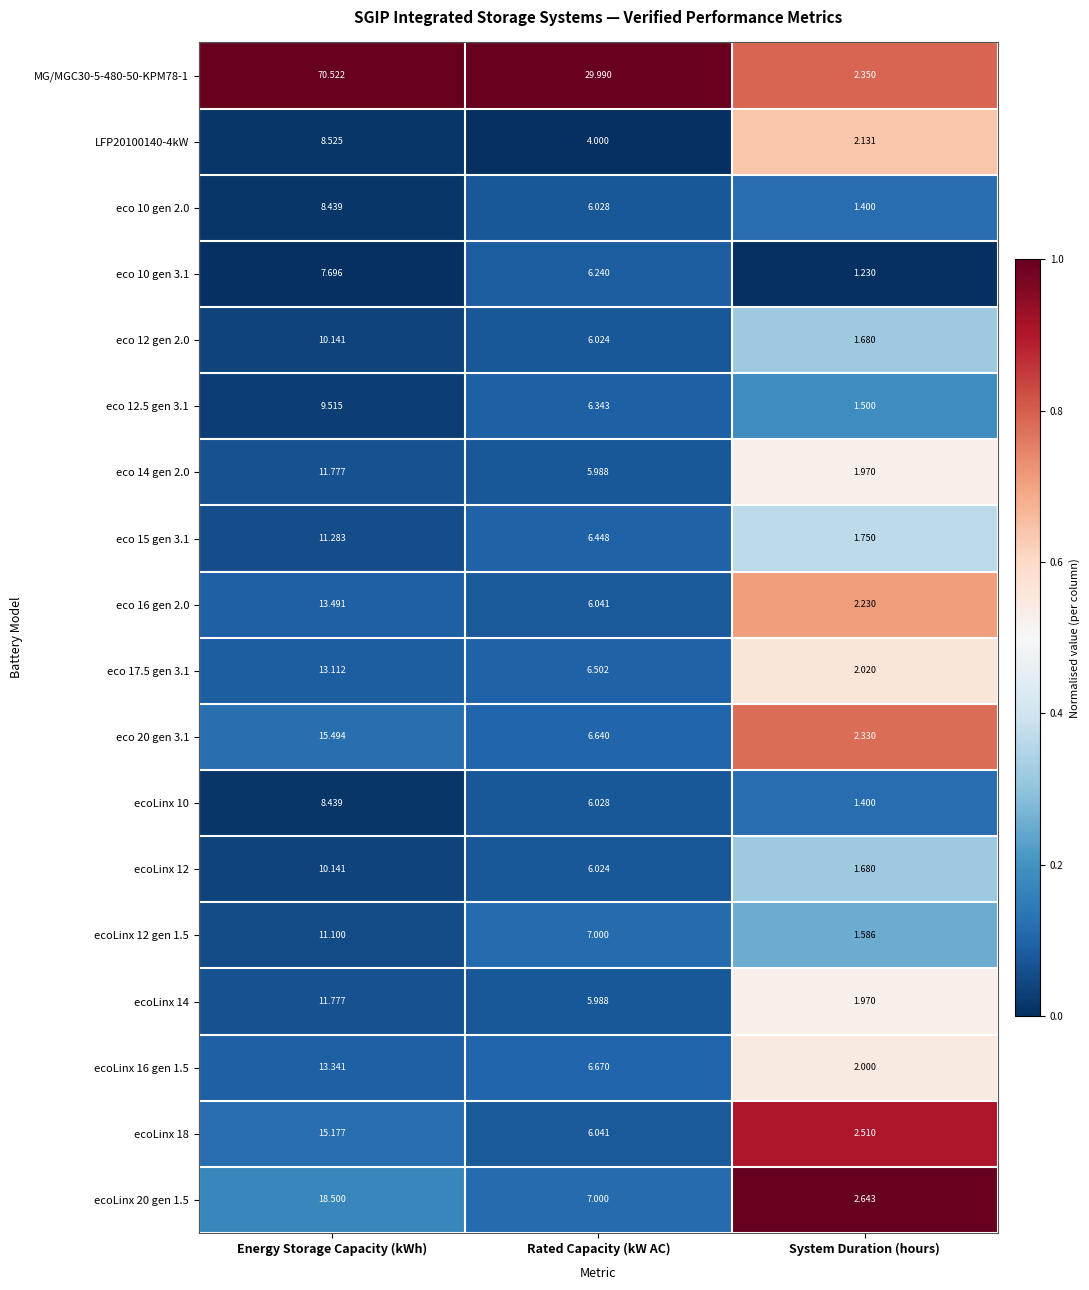

At which category is the sum across all series the highest?

Energy Storage Capacity (kWh)